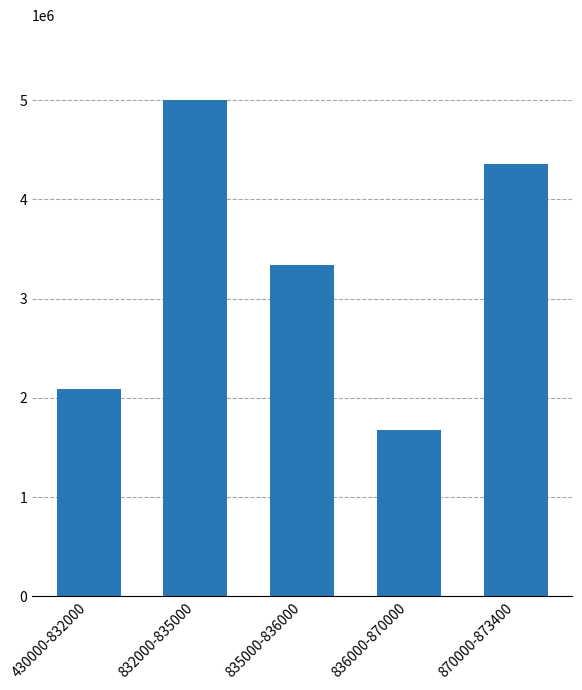

What is the ratio of the value at 835000-836000 to the value at 430000-832000?

1.6